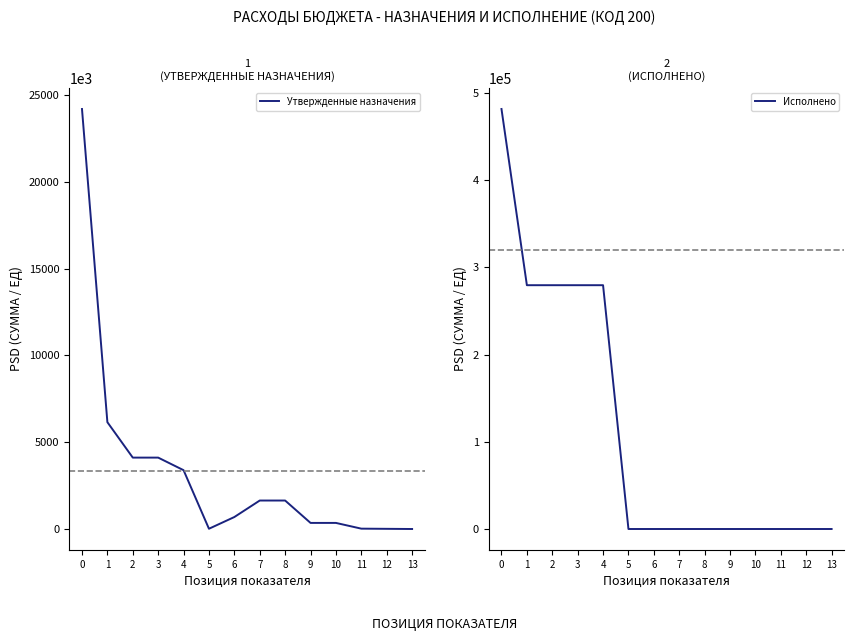

How many lines are shown in the chart?

2